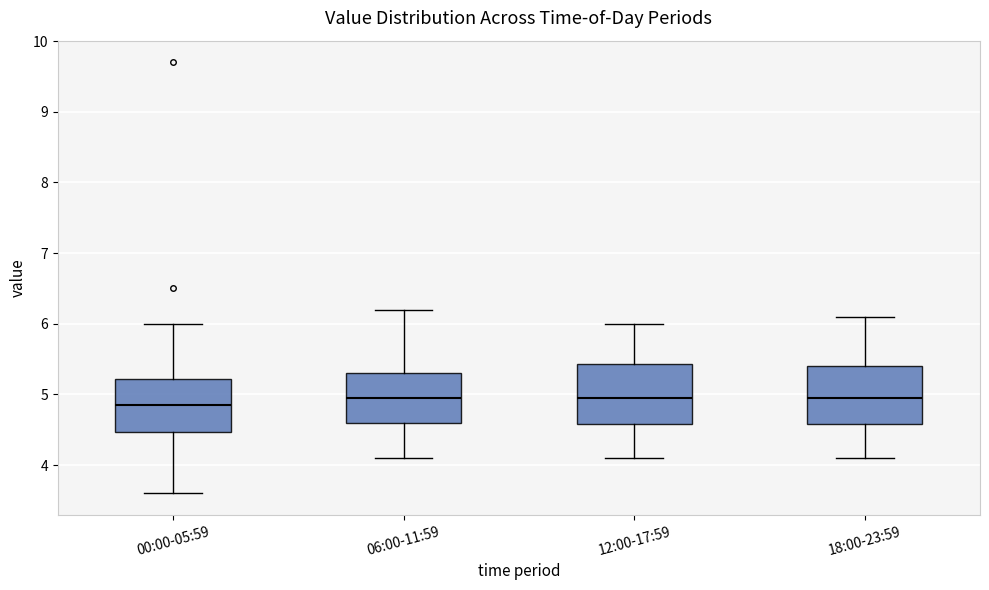

Where does the median line of the box for 06:00-11:59 sit on the y-axis? The values are not printed on the chart, so give them approximately, as read against the axis.

5.0